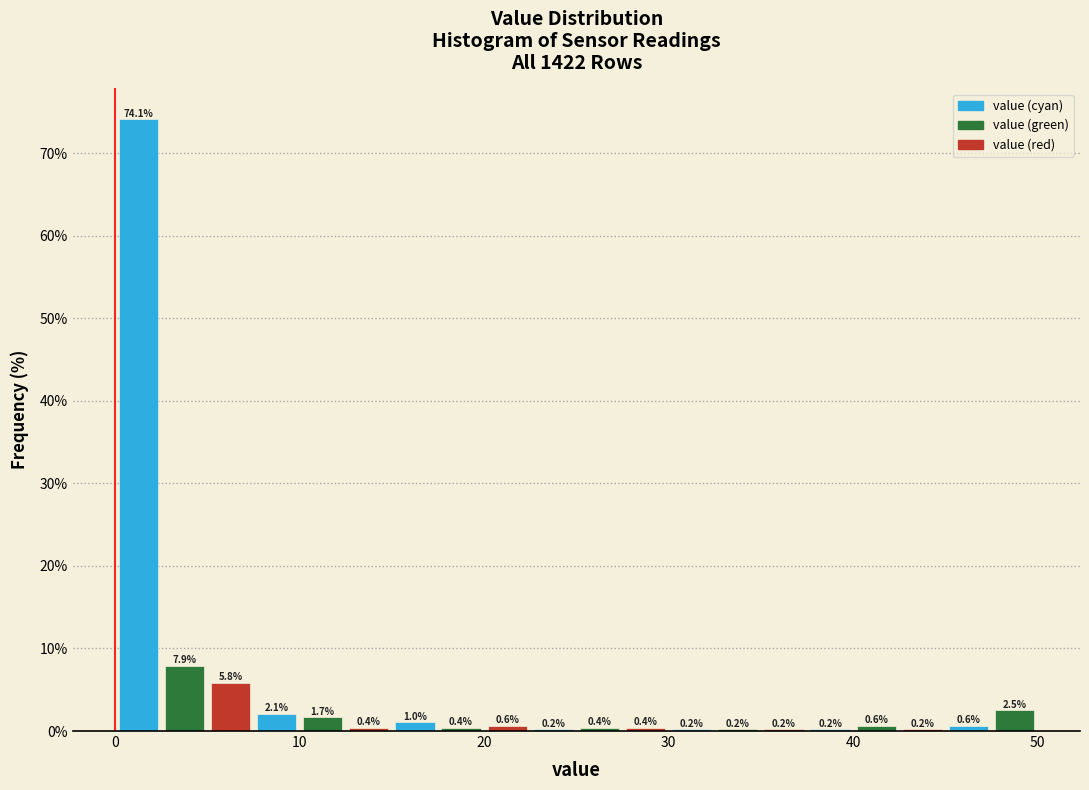

Around what value on the x-axis is the tallest bar? Give the approximate position of its centre, as read against the axis.

1